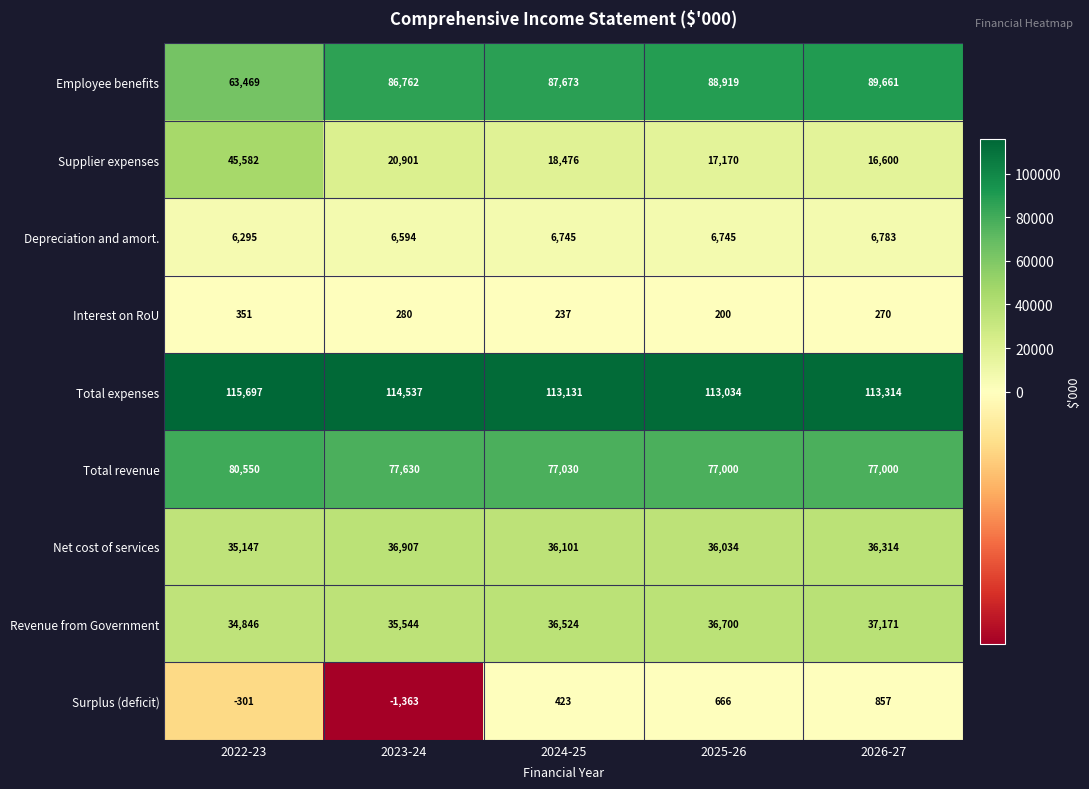

True or false: Net cost of services has a value of 36314 at 2026-27.

True